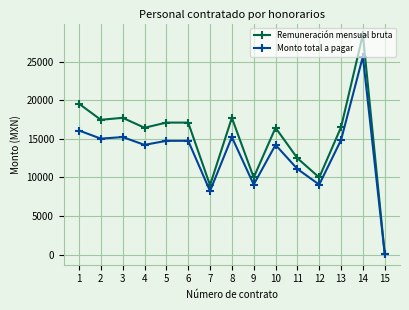

What is the average value of the Remuneración mensual bruta series?

15077.4